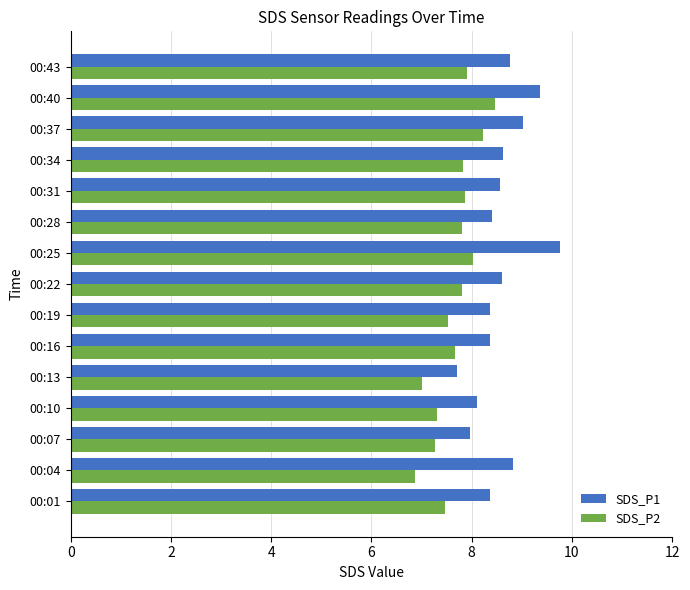

Rank the series by their average value, from highest to lowest.

SDS_P1, SDS_P2